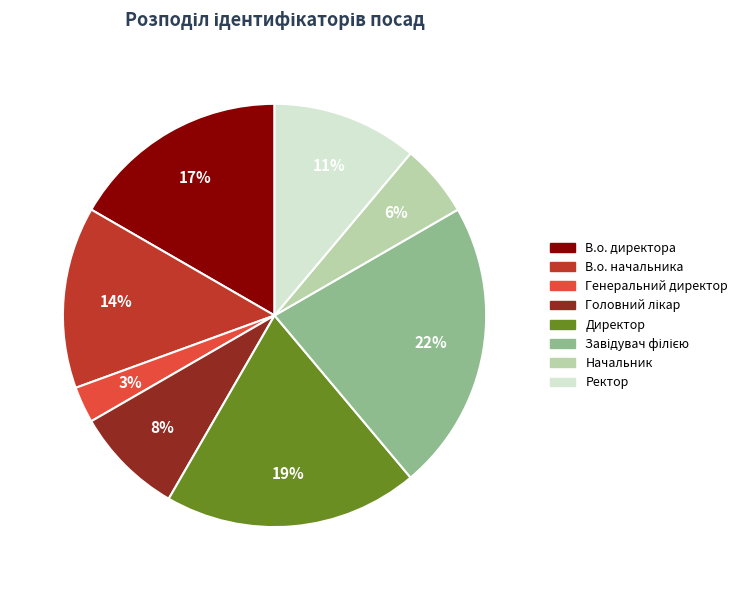

The Генеральний директор slice represents 3% of the pie. True or false?

True